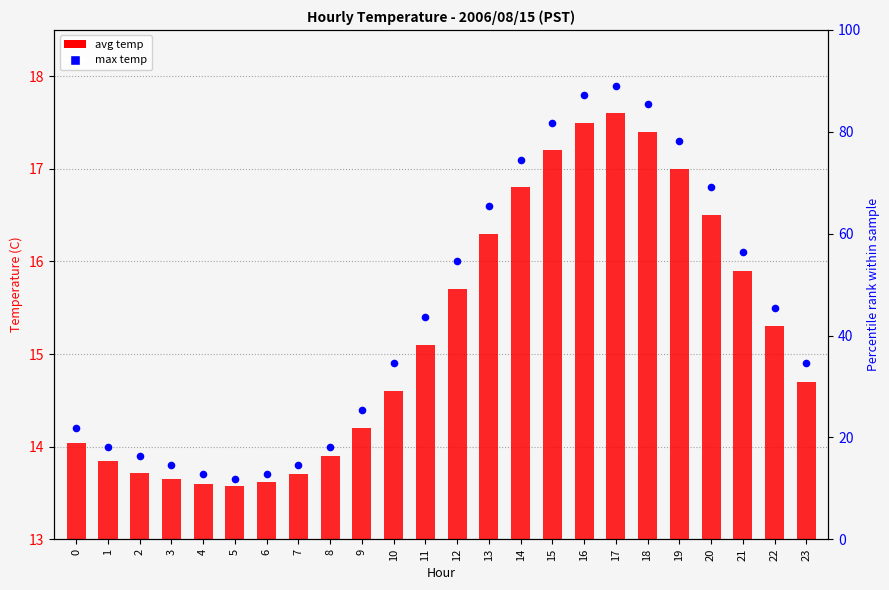

Which series reaches the maximum Y coordinate?

max temp